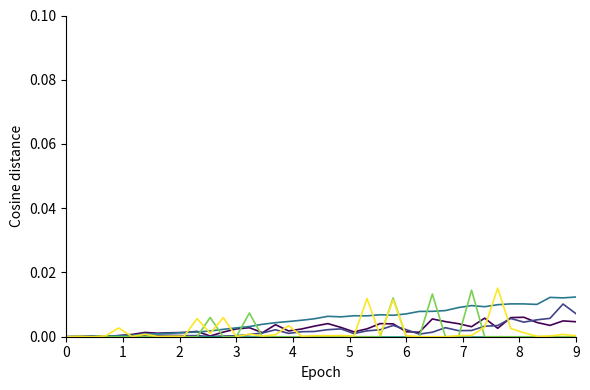

How many lines are shown in the chart?

6